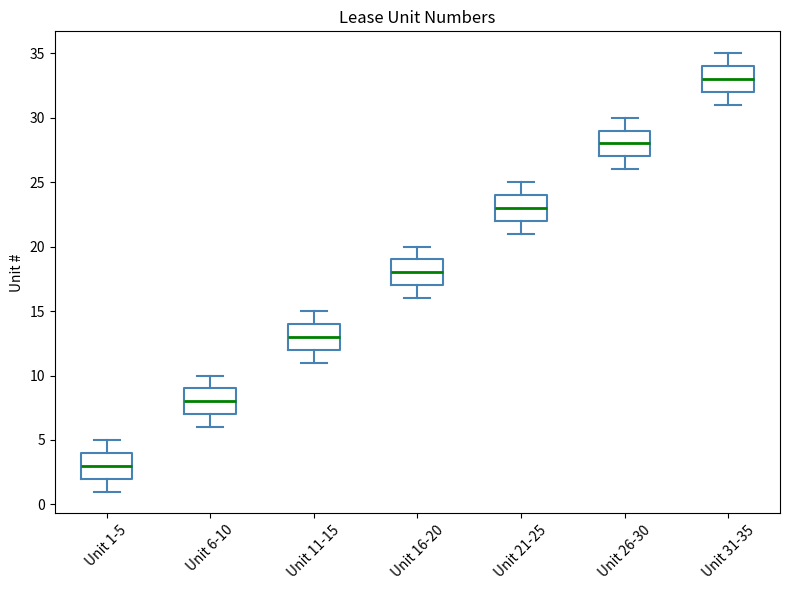

Reading left to right, read every box against the y-axis: the position of its median line, the range the box covers, and the ends of its whiskers. The values are not printed on the chart, so give them approximately, as read against the axis.

Unit 1-5: median 3, box 2 to 4, whiskers 1 to 5
Unit 6-10: median 8, box 7 to 9, whiskers 6 to 10
Unit 11-15: median 13, box 12 to 14, whiskers 11 to 15
Unit 16-20: median 18, box 17 to 19, whiskers 16 to 20
Unit 21-25: median 23, box 22 to 24, whiskers 21 to 25
Unit 26-30: median 28, box 27 to 29, whiskers 26 to 30
Unit 31-35: median 33, box 32 to 34, whiskers 31 to 35